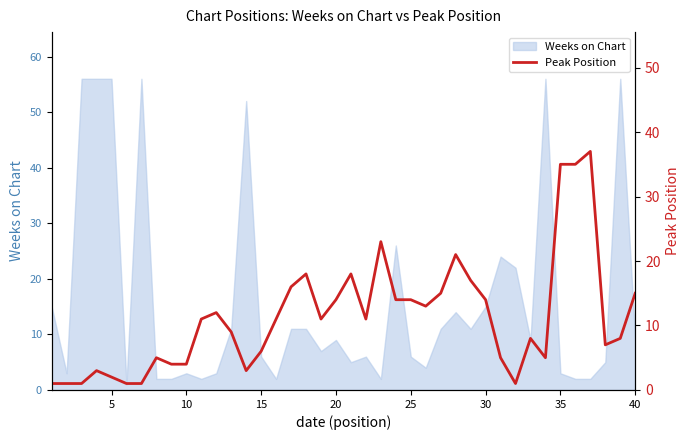

What is the highest value of the Weeks on Chart series?

56